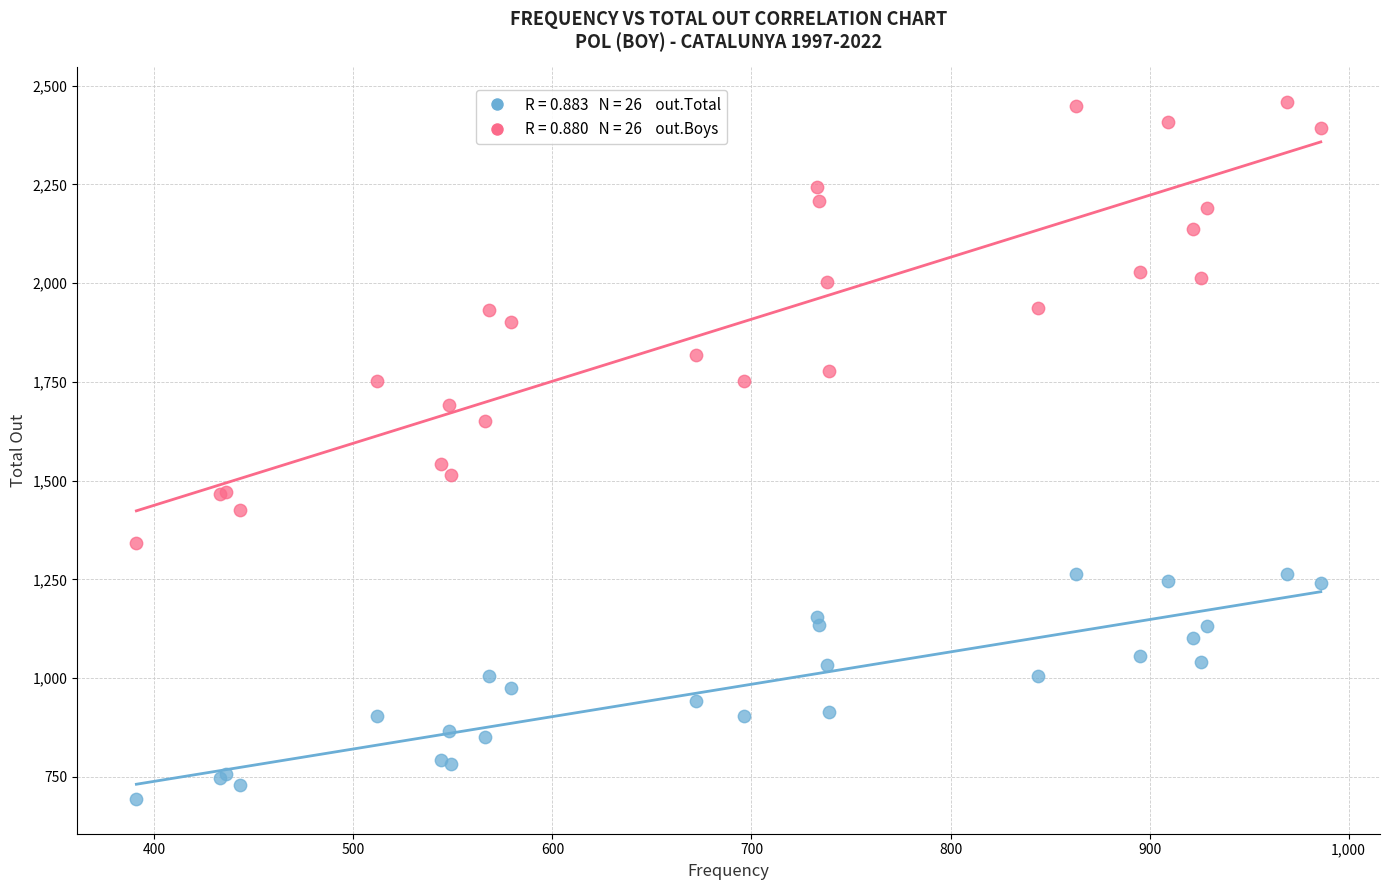

Across all series, what Y value is closest to 1576?

1543